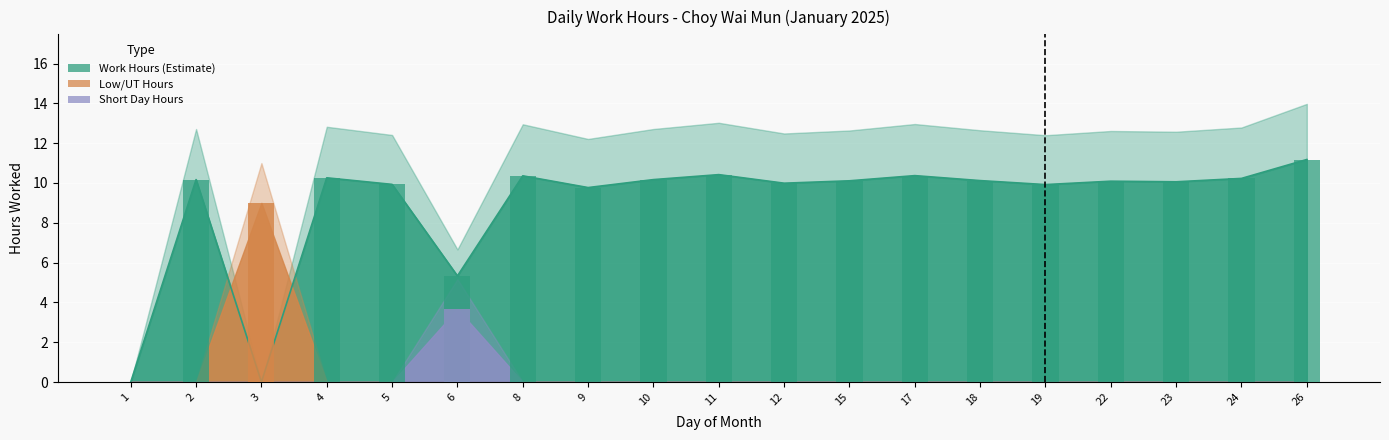

Which series changed the most between 4 and 6?

Work Hours